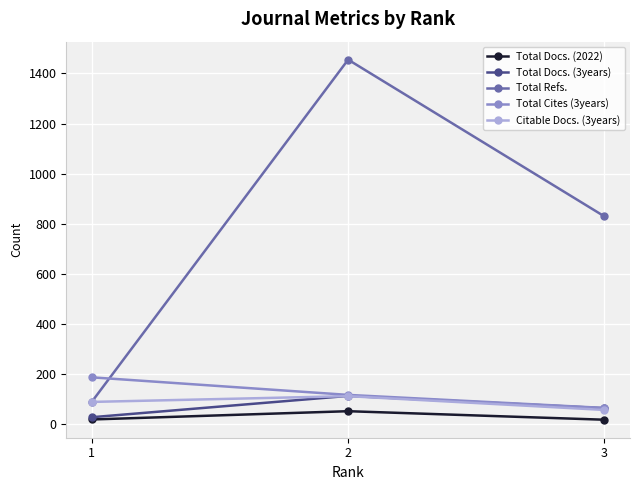

At which label is Total Cites (3years) closest to 127?

2